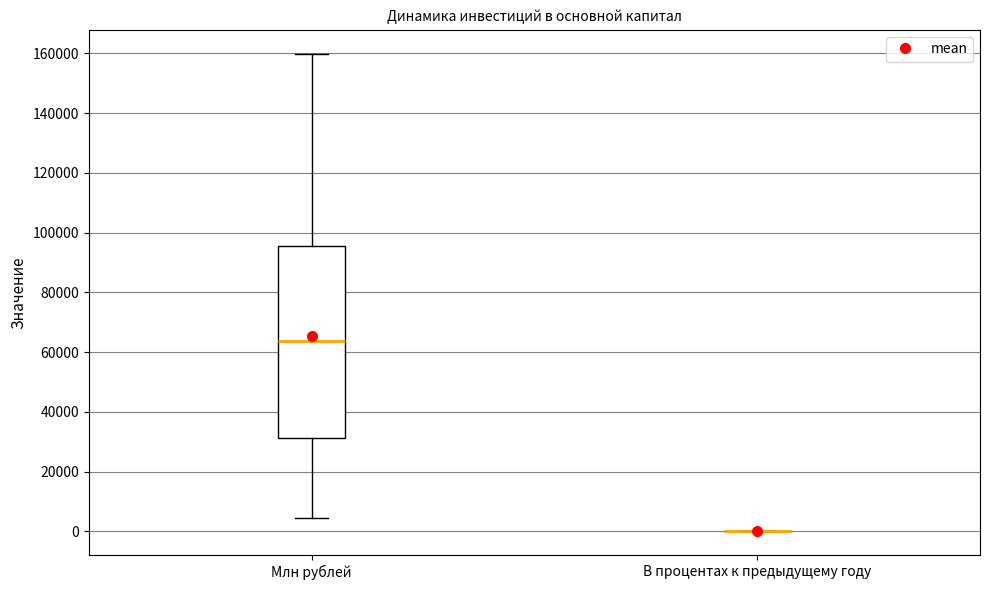

Reading left to right, transcribe this box plot: for each box, give where its median line is, the range the box spans, and where its two whiskers end, as read against the y-axis. The values are not printed on the chart, so give them approximately, as read against the axis.

Млн рублей: median 64000, box 32000 to 96000, whiskers 4000 to 160000
В процентах к предыдущему году: box collapsed to a line at 0, whiskers 0 to 0